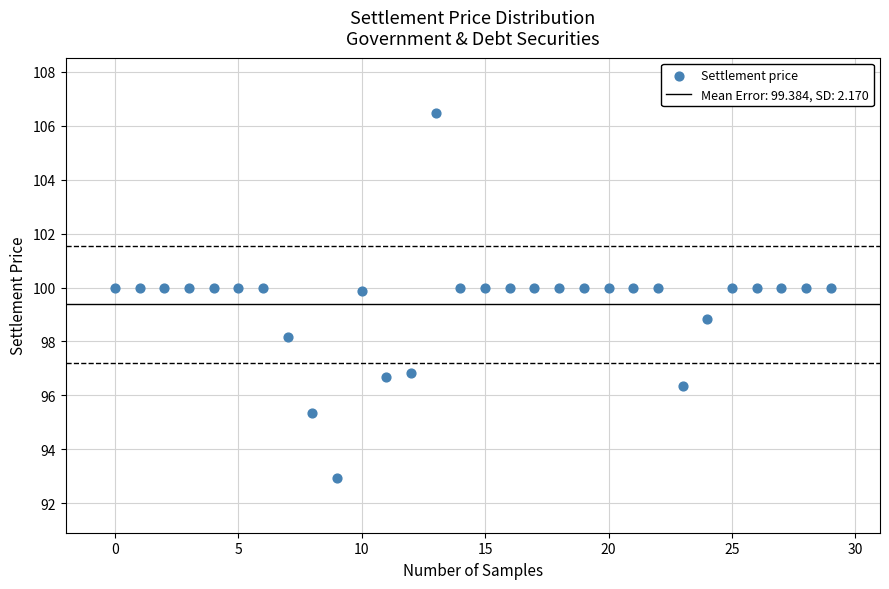

What is the range of Y values (max minus min)?

13.6